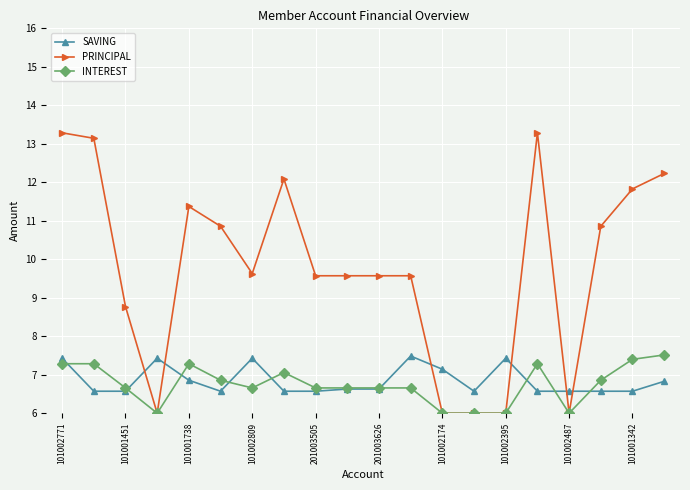

After their last crossing, which series has the higher values: SAVING or INTEREST?

INTEREST